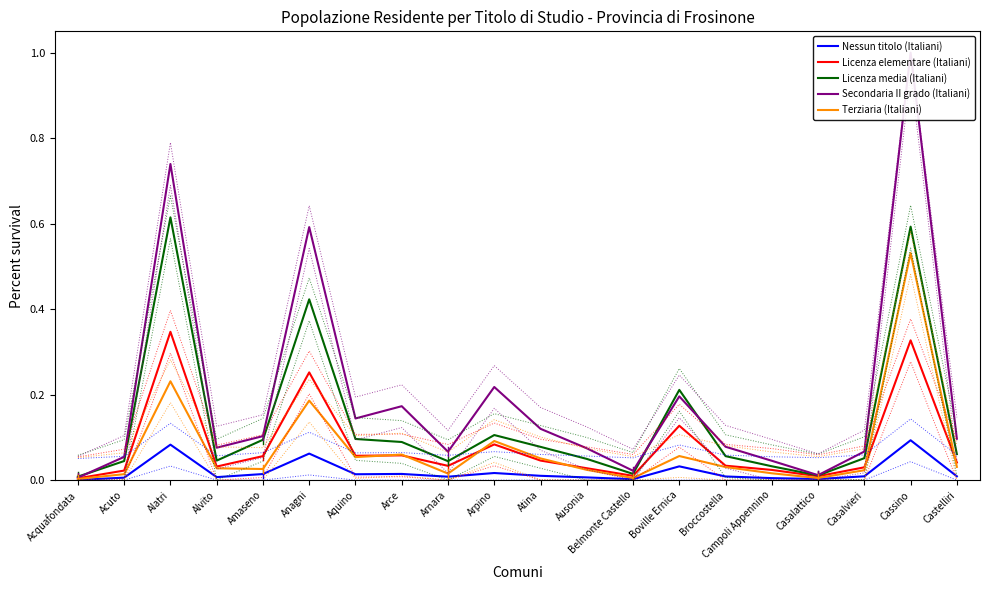

Does the chart have visible grid lines?

No